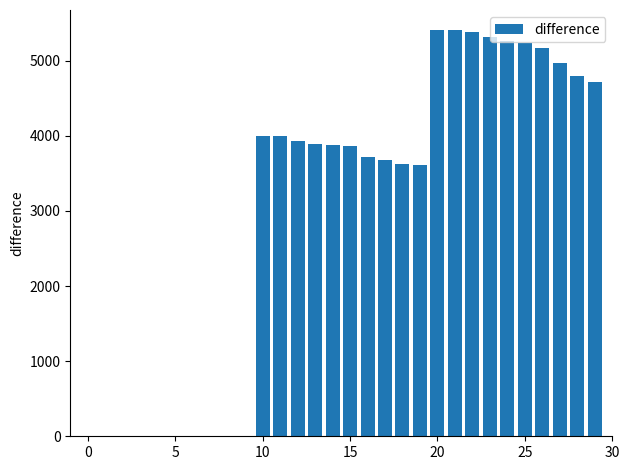

What is the sum of all values?

89853